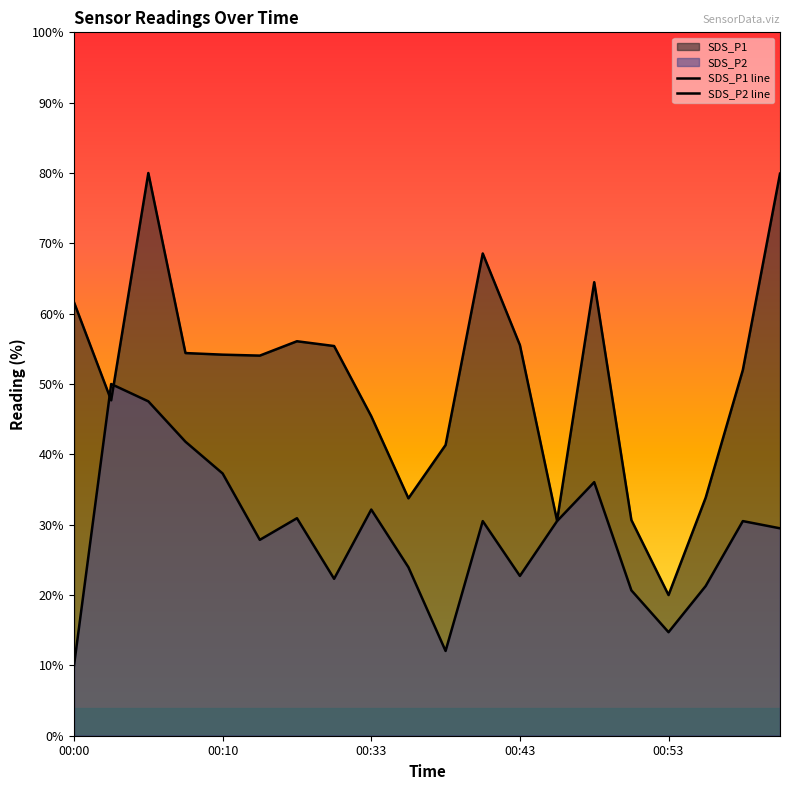

What are all the series names shown in the legend?

SDS_P1, SDS_P2